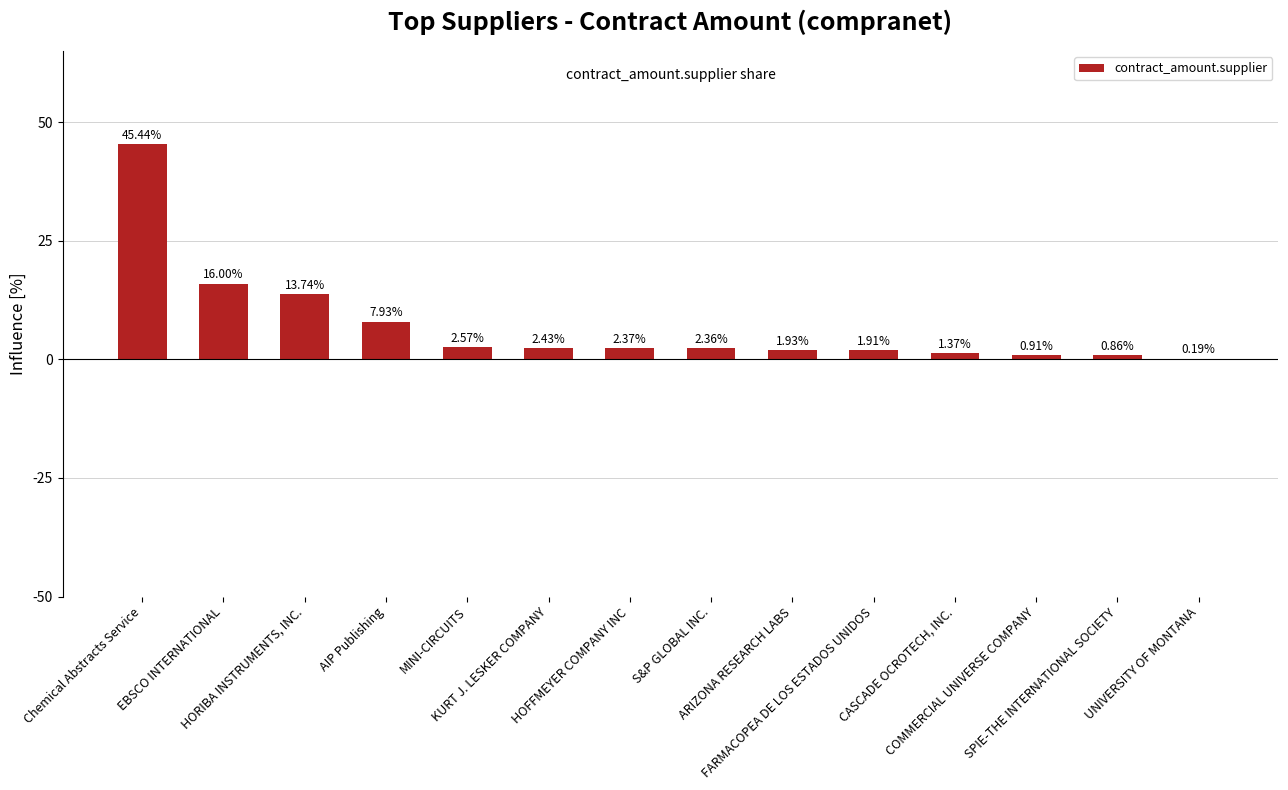

What is the average value?

7.1